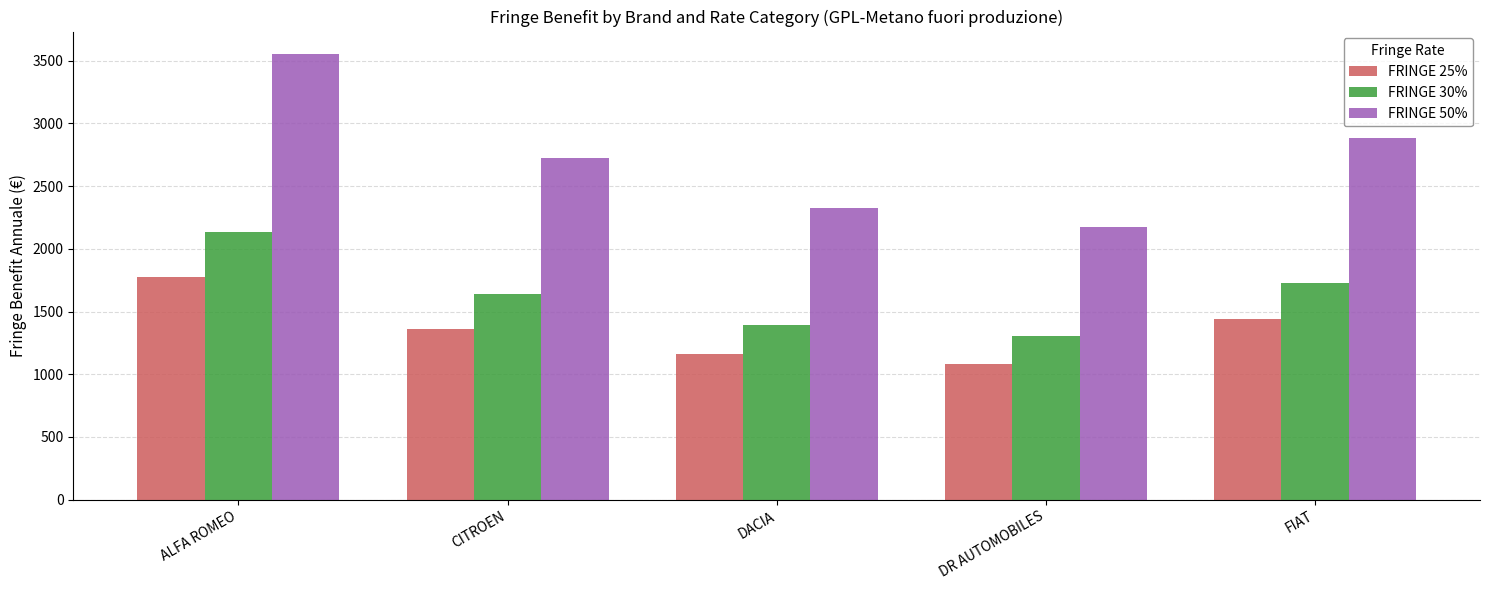

What is the sum of all FRINGE 25% values?

6829.5